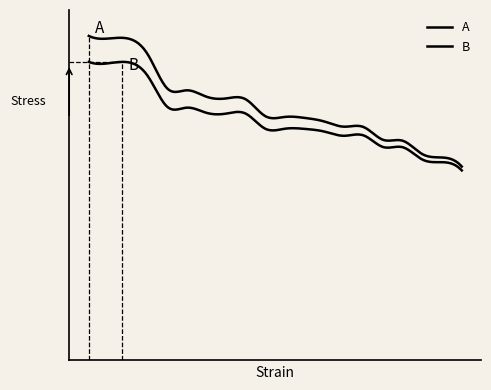

Does the chart have visible grid lines?

No